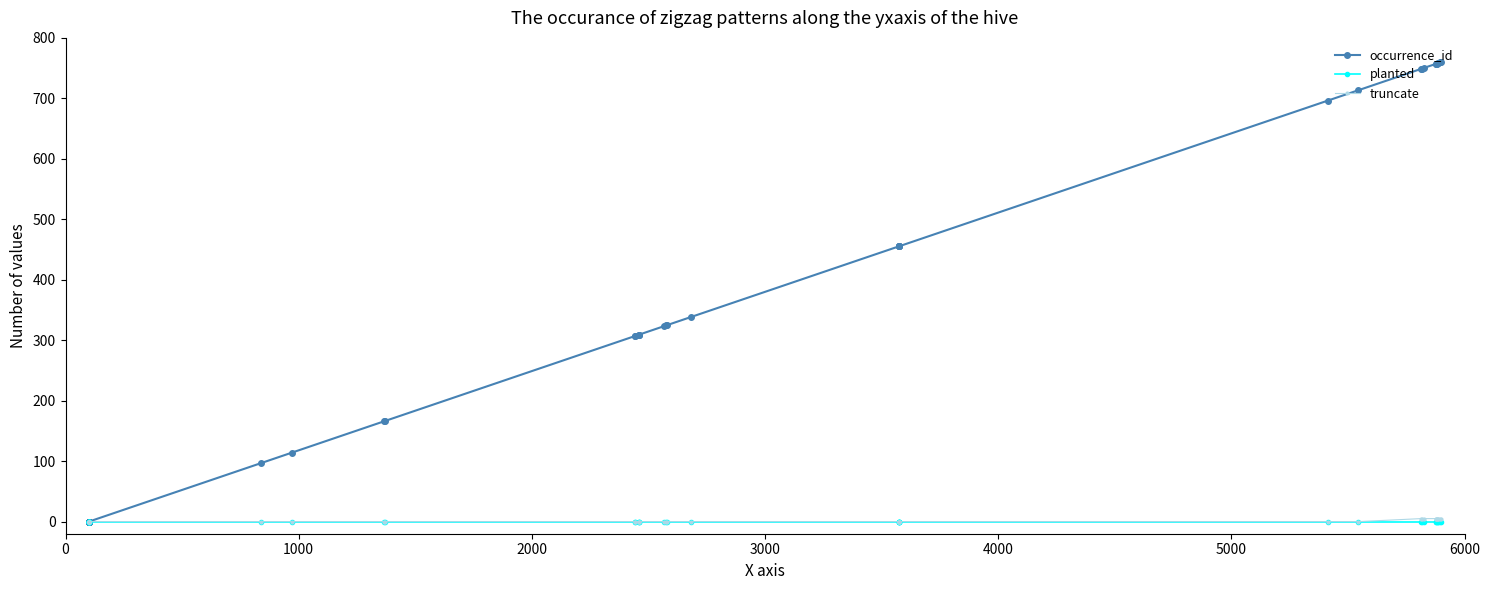

How many truncate values are between 0 and 5?

40